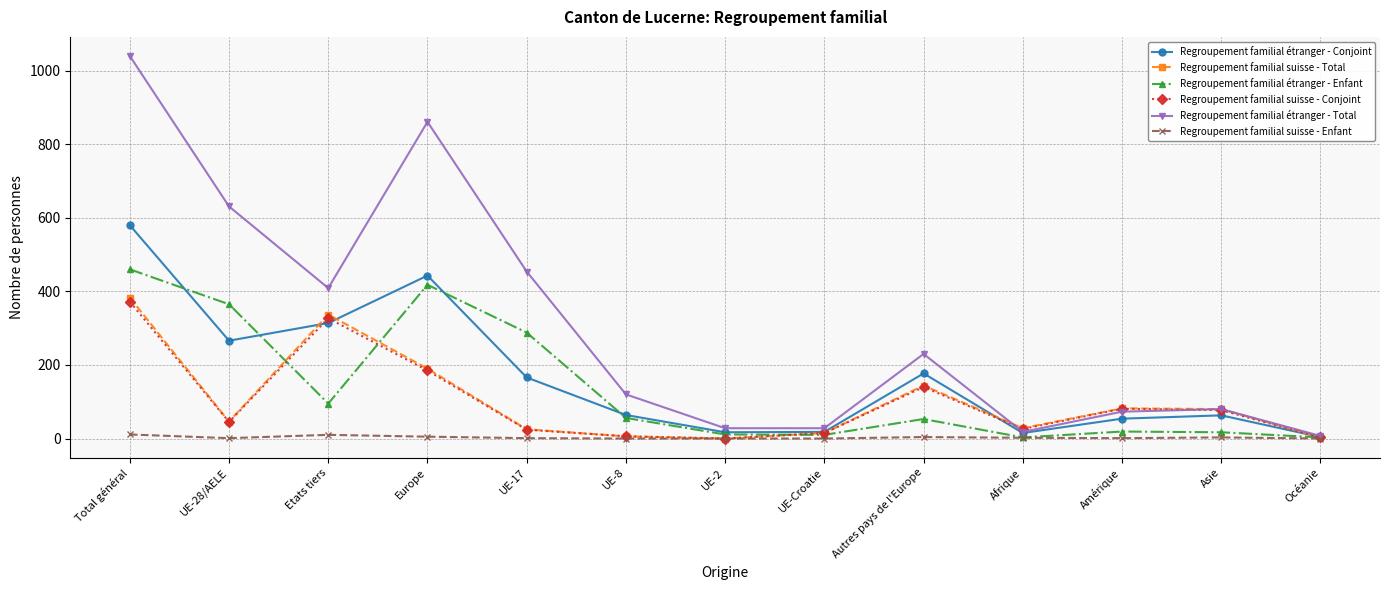

At which category does Regroupement familial étranger - Total reach its first local peak?

Europe